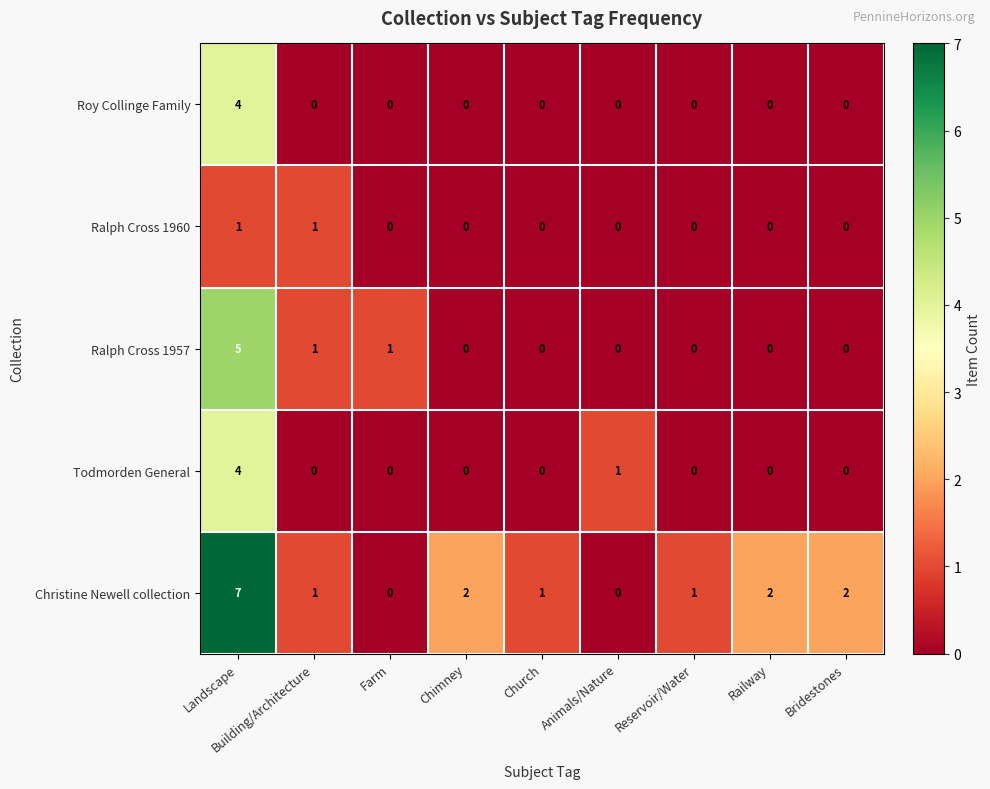

What is the difference between the maximum and minimum values in the Christine Newell collection series?

7